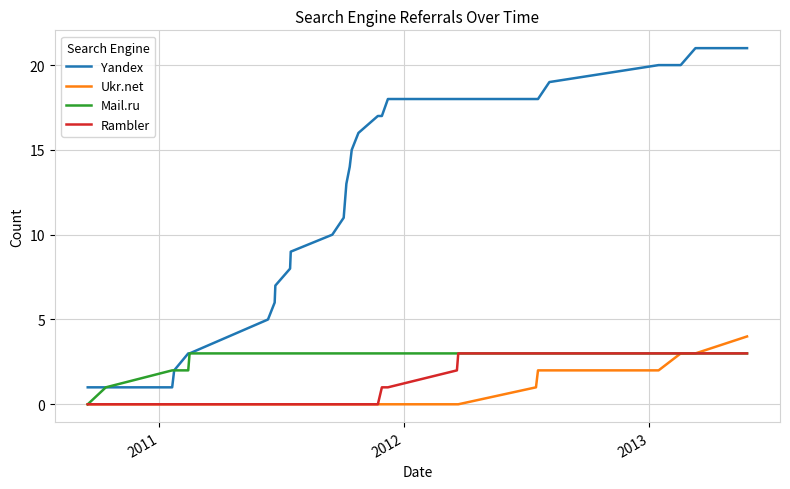

Which series has the widest spread of values?

Yandex